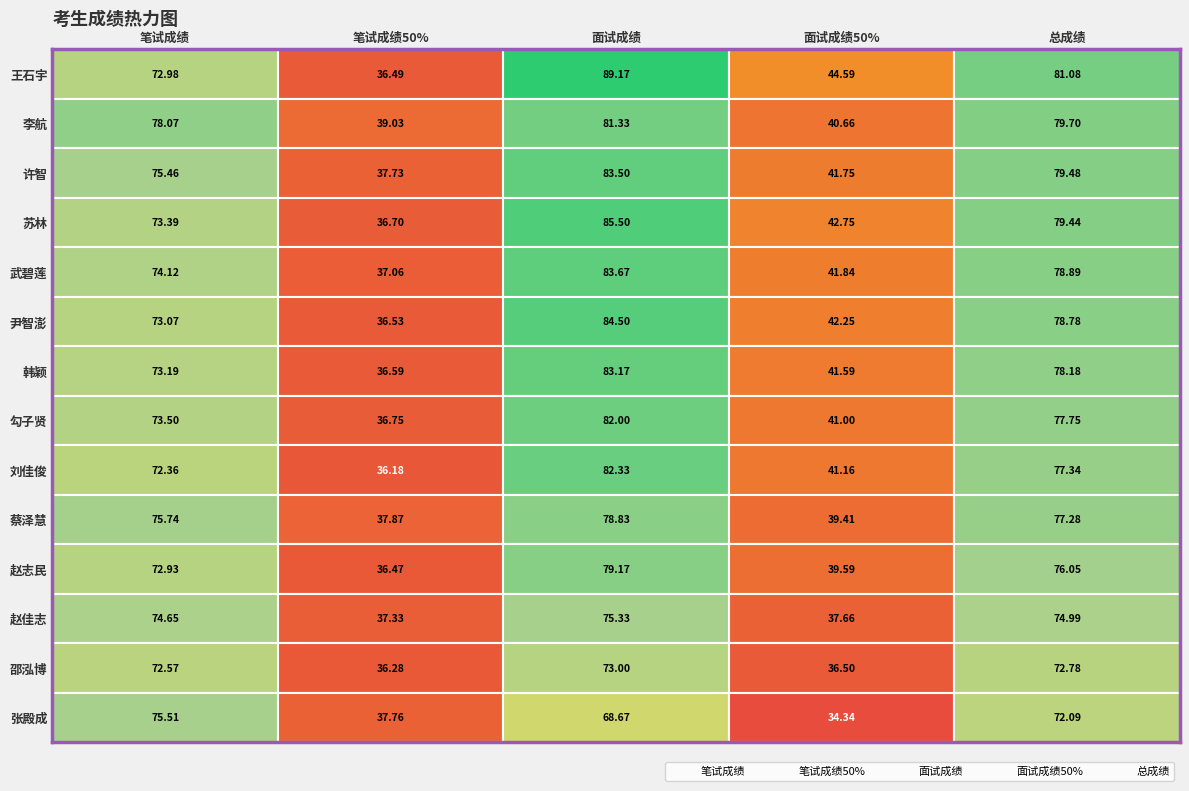

What is the average value of the 尹智澎 series?

63.0